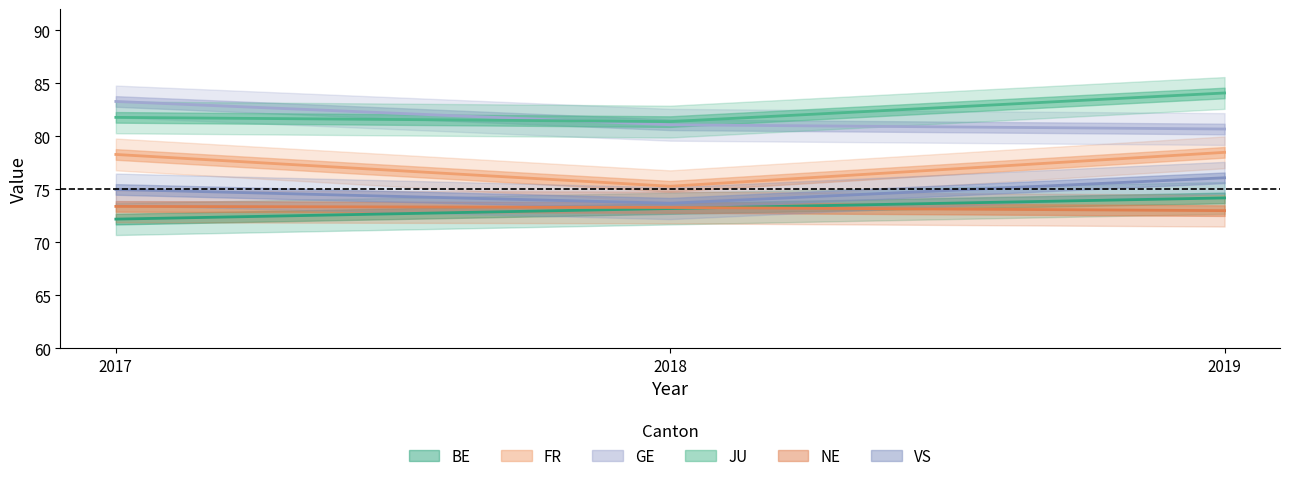

What is the difference between the second highest and minimum values in the GE series?

0.4